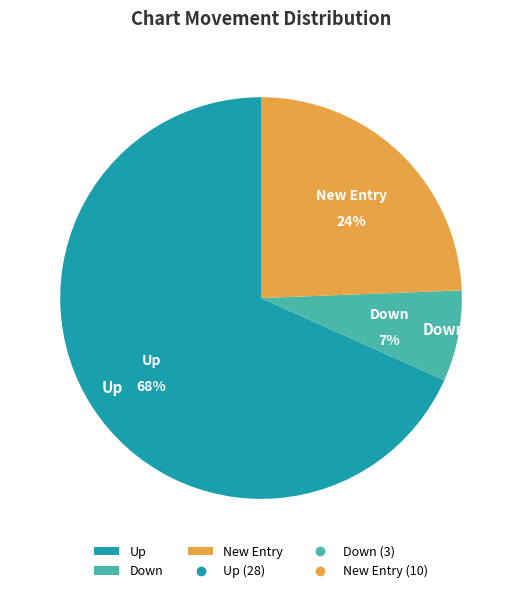

To the nearest percent, what is the average slice percentage?

33%